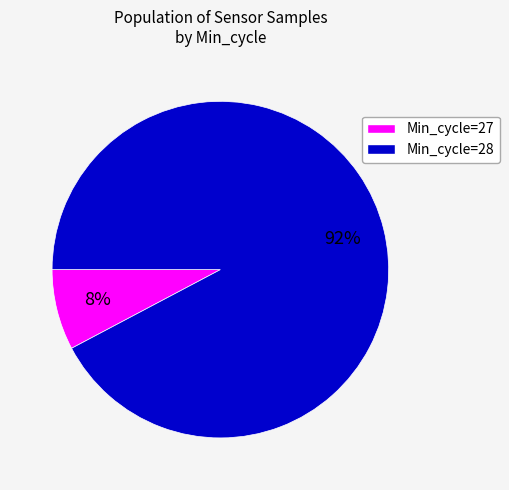

Does any single category account for the majority?

Yes